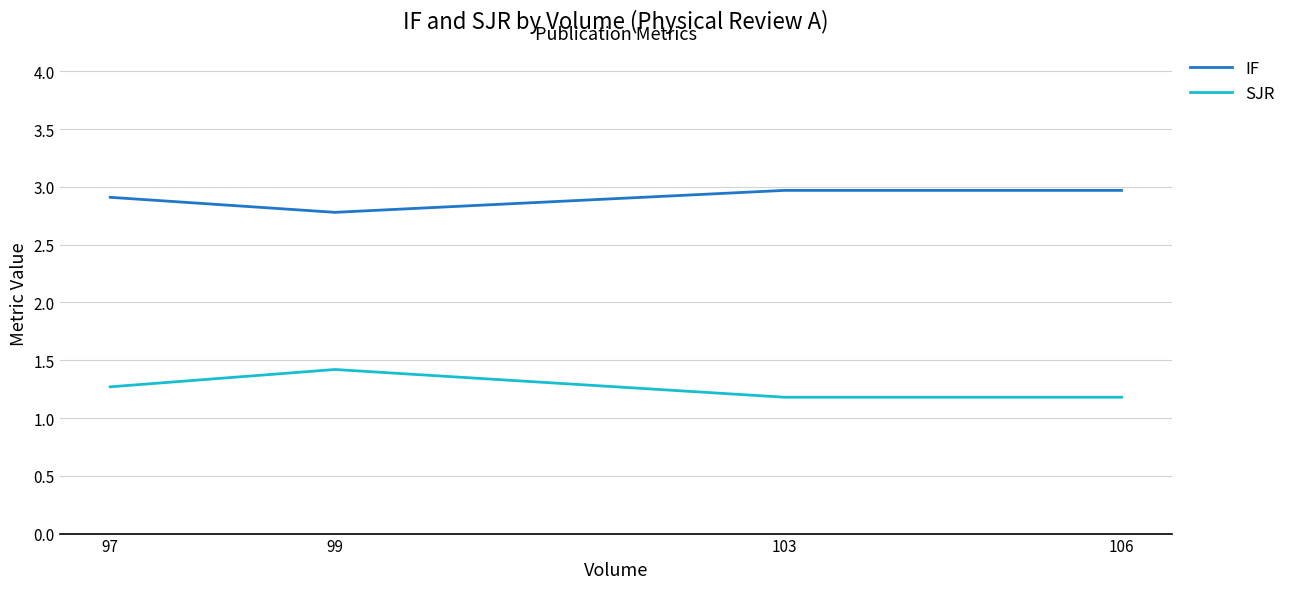

True or false: IF and SJR intersect in this chart.

False